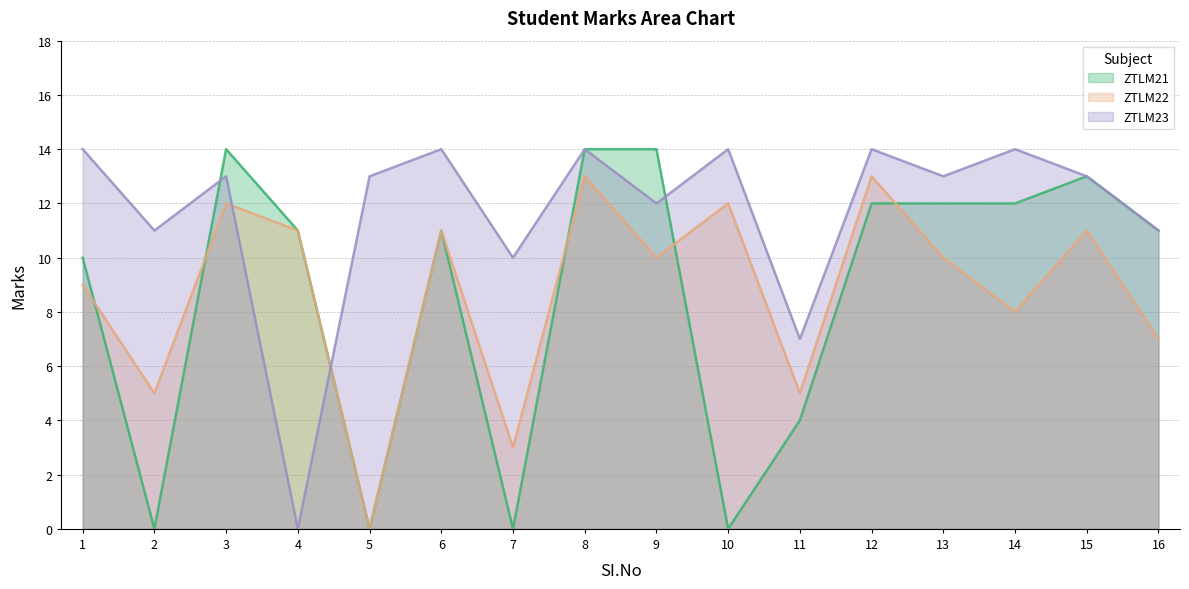

Is the value of ZTLM23 at 6 greater than the value of ZTLM22 at 3?

Yes